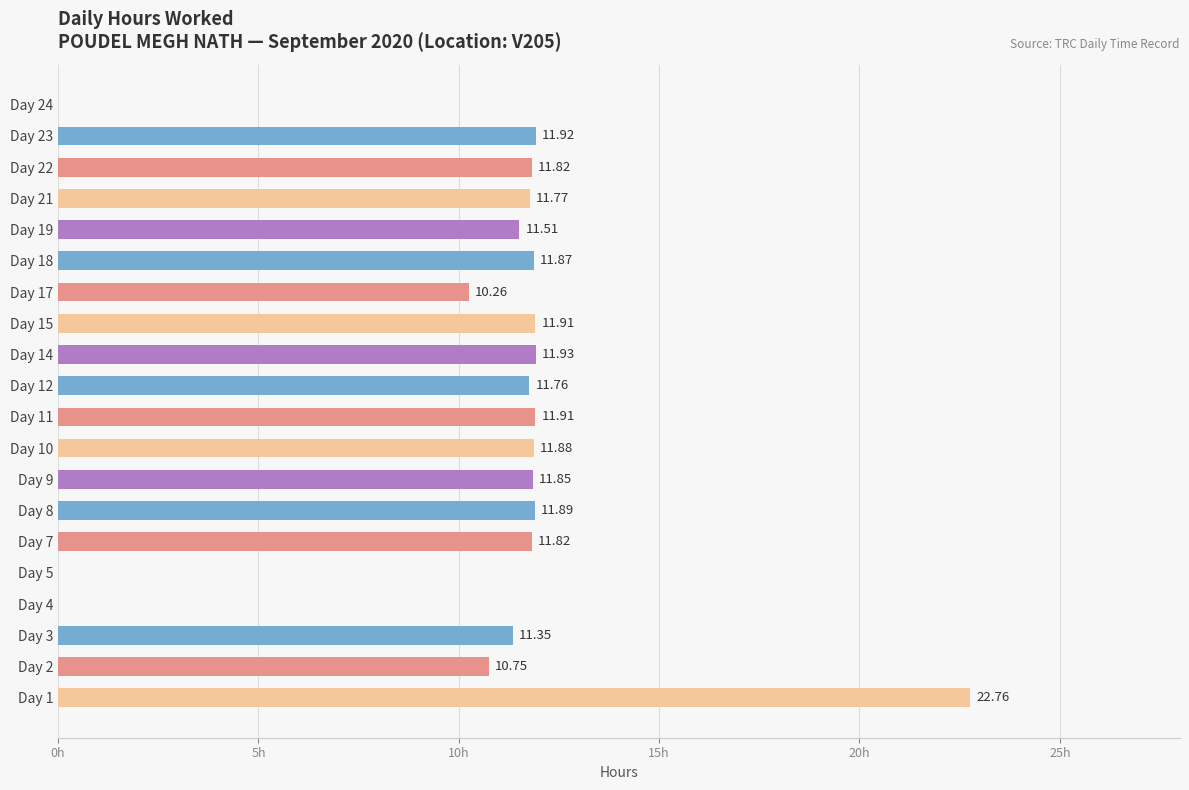

Which has a higher value, Day 2 or Day 4?

Day 2